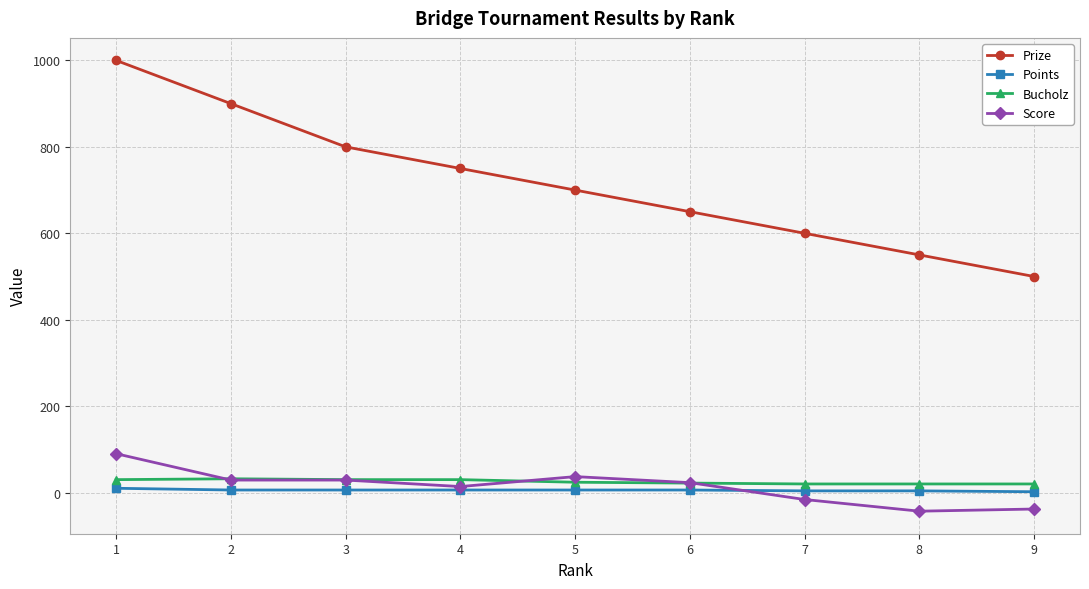

At which label does Score reach its peak?

1